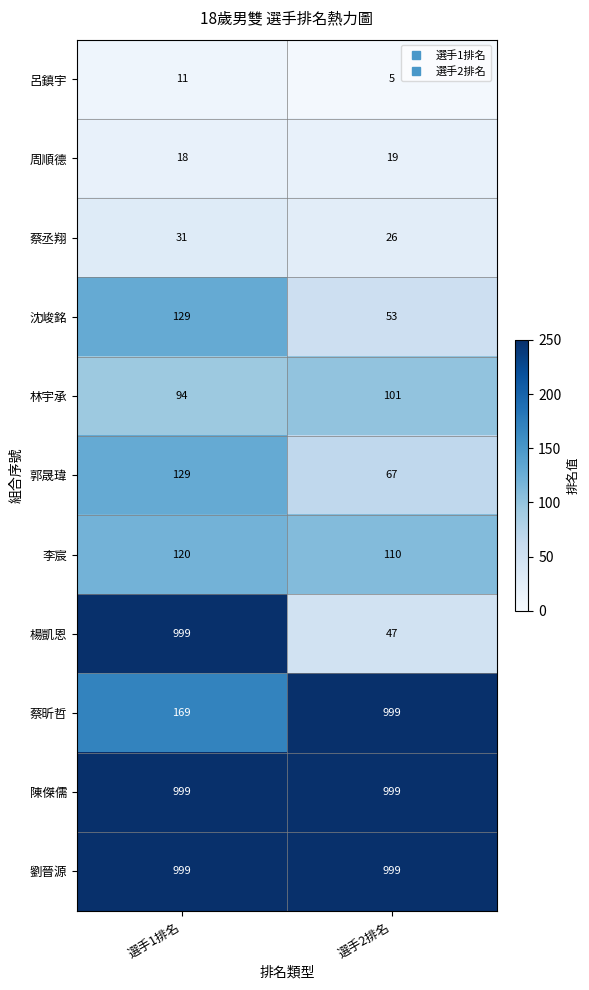

Reading left to right, what are all the values shown in this chart?

呂鎮宇: 11	5
周順德: 18	19
蔡丞翔: 31	26
沈峻銘: 129	53
林宇承: 94	101
郭晟瑋: 129	67
李宸: 120	110
楊凱恩: 999	47
蔡昕哲: 169	999
陳傑儒: 999	999
劉晉源: 999	999